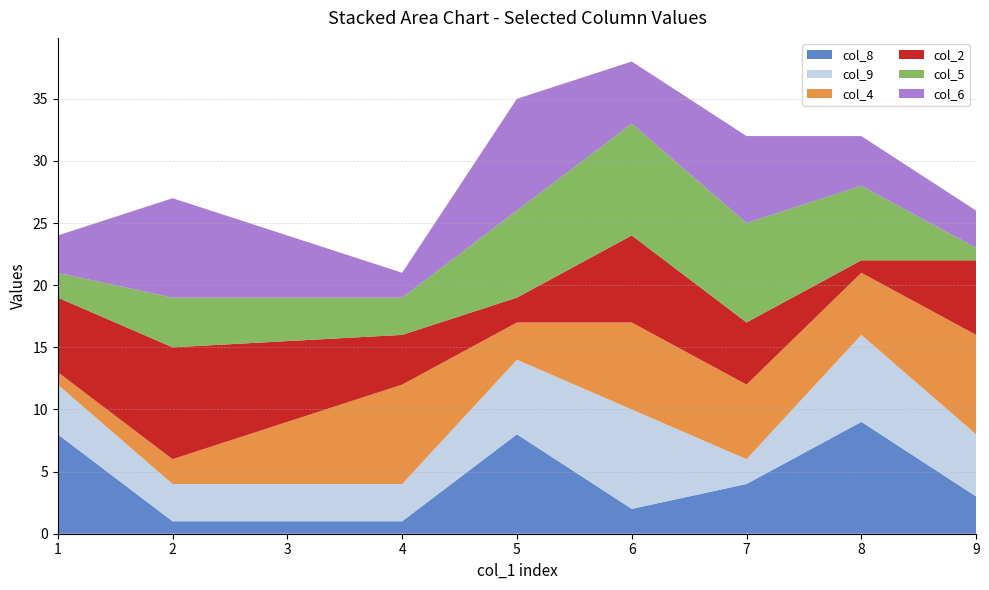

Reading left to right, list all the values displayed in this chart.

col_8: 1=8	2=1	4=1	5=8	6=2	7=4	8=9	9=3
col_9: 1=4	2=3	4=3	5=6	6=8	7=2	8=7	9=5
col_4: 1=1	2=2	4=8	5=3	6=7	7=6	8=5	9=8
col_2: 1=6	2=9	4=4	5=2	6=7	7=5	8=1	9=6
col_5: 1=2	2=4	4=3	5=7	6=9	7=8	8=6	9=1
col_6: 1=3	2=8	4=2	5=9	6=5	7=7	8=4	9=3